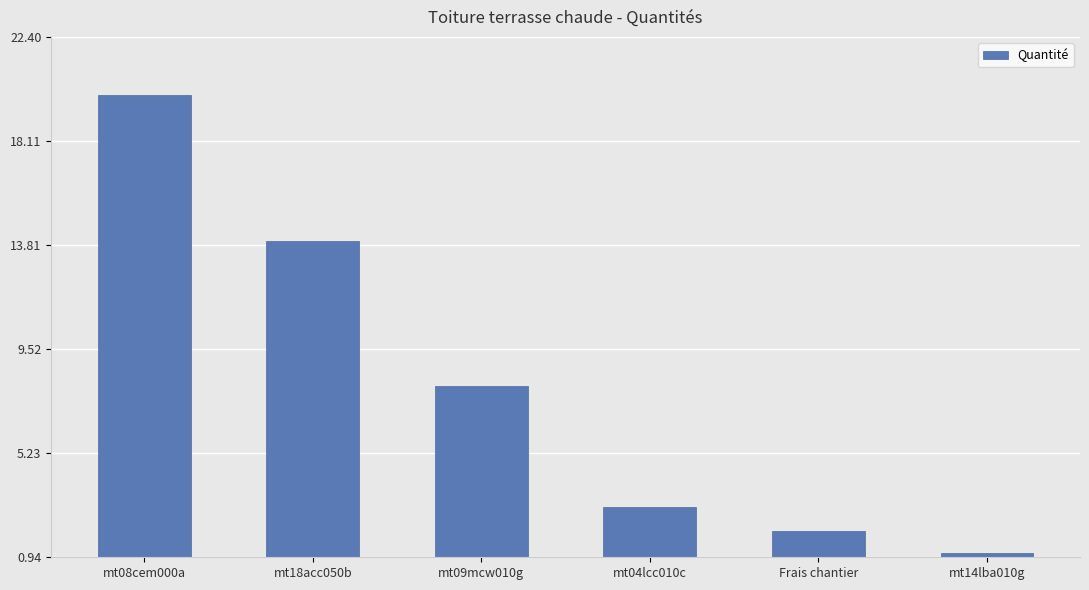

The value at mt09mcw010g is 8.0. True or false?

True